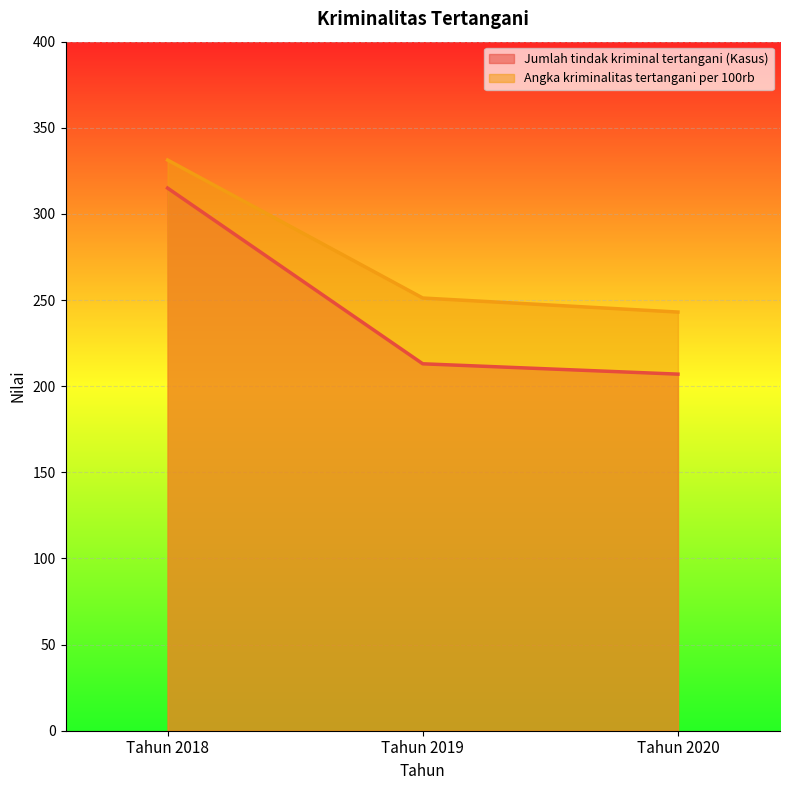

Reading right to left, list all the values displayed in this chart.

Jumlah tindak kriminal tertangani (Kasus): Tahun 2020=207.0	Tahun 2019=213.0	Tahun 2018=315.0
Angka kriminalitas tertangani per 100rb: Tahun 2020=243.0	Tahun 2019=251.2	Tahun 2018=331.3